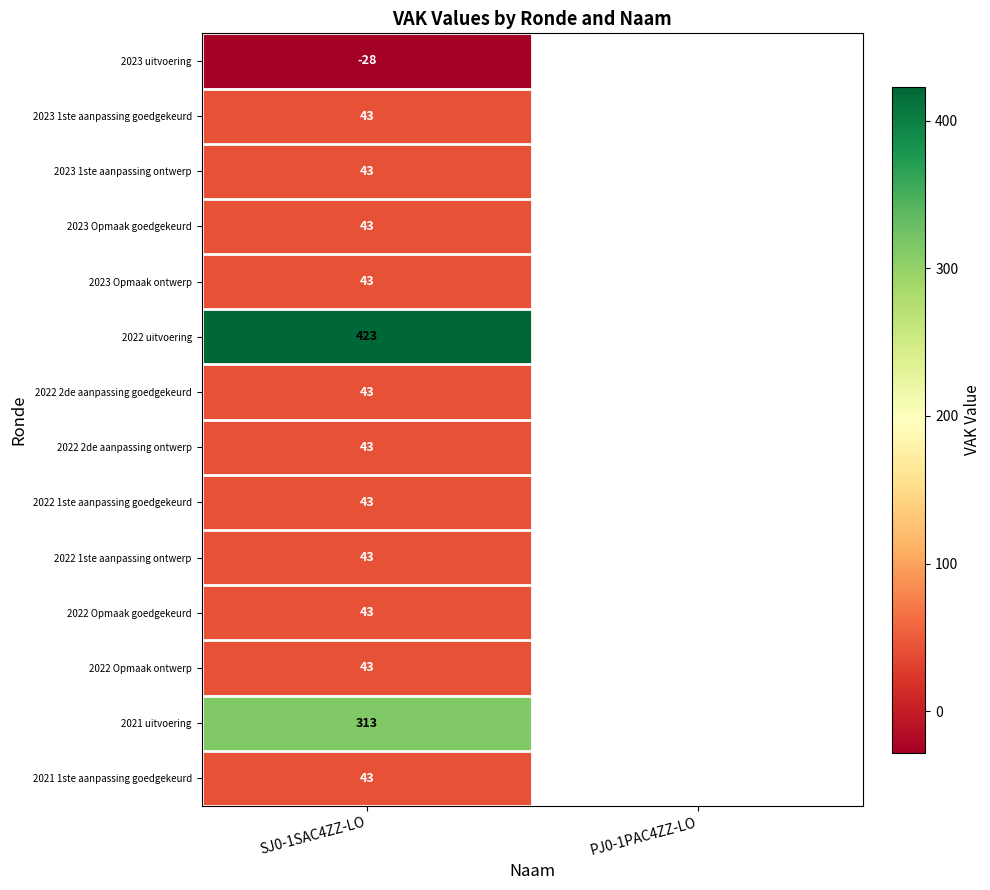

What is the total value across all series at SJ0-1SAC4ZZ-LO?

1181